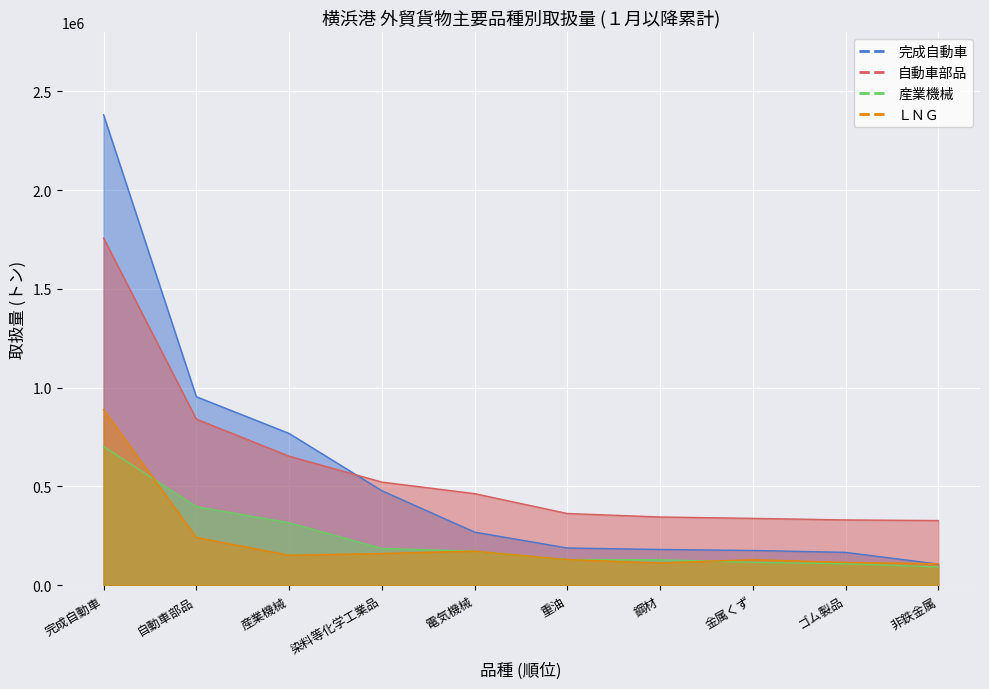

Reading left to right, transcribe all the data shown in this chart.

完成自動車: 完成自動車=2380998	自動車部品=954007	産業機械=768124	染料等化学工業品=478290	電気機械=268591	重油=188090	鋼材=180592	金属くず=175519	ゴム製品=165976	非鉄金属=106726
自動車部品: 完成自動車=1757266	自動車部品=840444	産業機械=652780	染料等化学工業品=521883	電気機械=463310	重油=362655	鋼材=345104	金属くず=338024	ゴム製品=330179	非鉄金属=326918
産業機械: 完成自動車=701974	自動車部品=397328	産業機械=316008	染料等化学工業品=185819	電気機械=172181	重油=129348	鋼材=128885	金属くず=115107	ゴム製品=108346	非鉄金属=91901
ＬＮＧ: 完成自動車=888523	自動車部品=241738	産業機械=151344	染料等化学工業品=160215	電気機械=172181	重油=129348	鋼材=112189	金属くず=128885	ゴム製品=115107	非鉄金属=108346